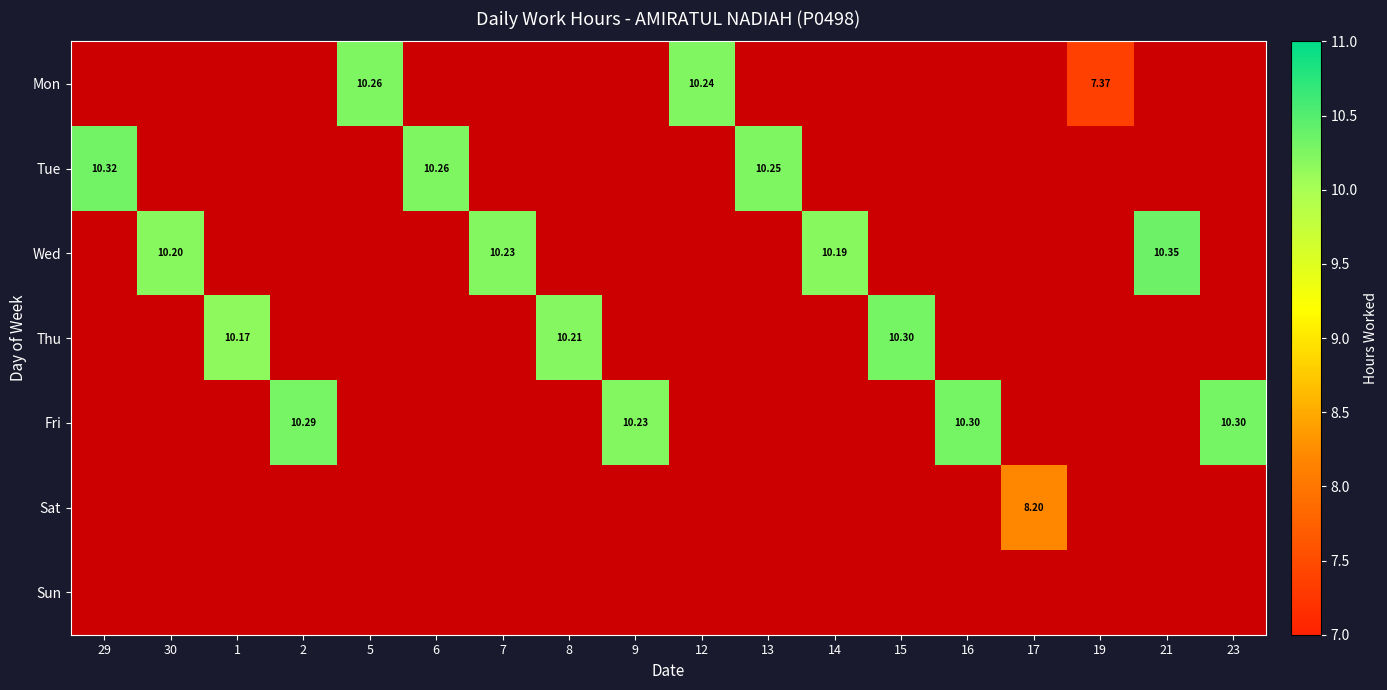

Count the number of data series in this chart.

7